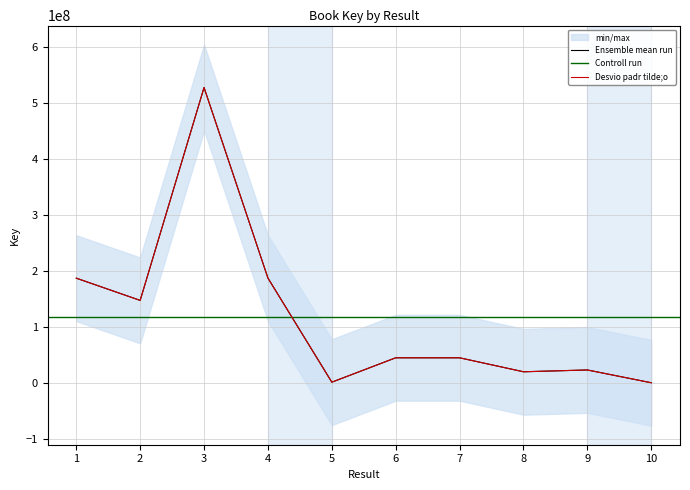

Rank the categories by value from highest to lowest.

3, 4, 1, 2, 6, 7, 9, 8, 5, 10